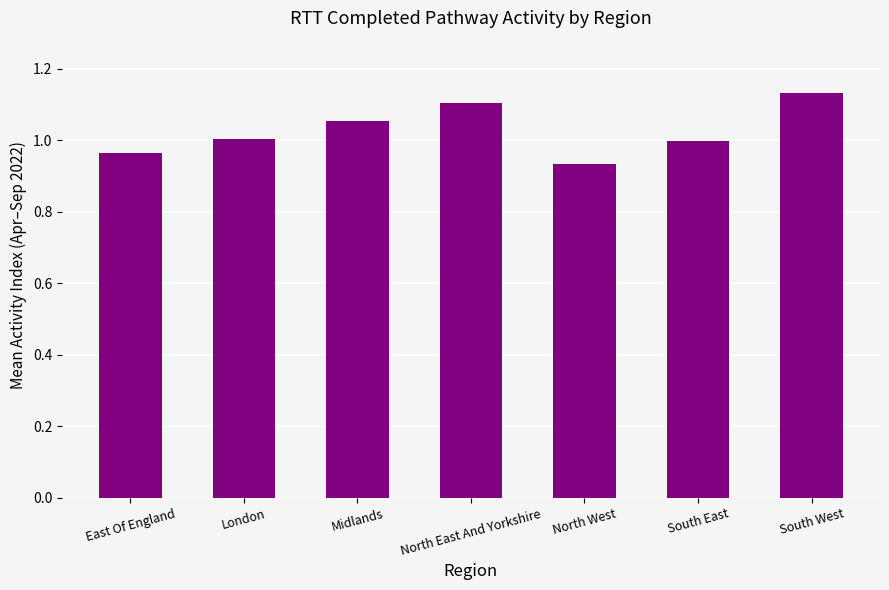

What is the change in value from North West to South East?

+0.1